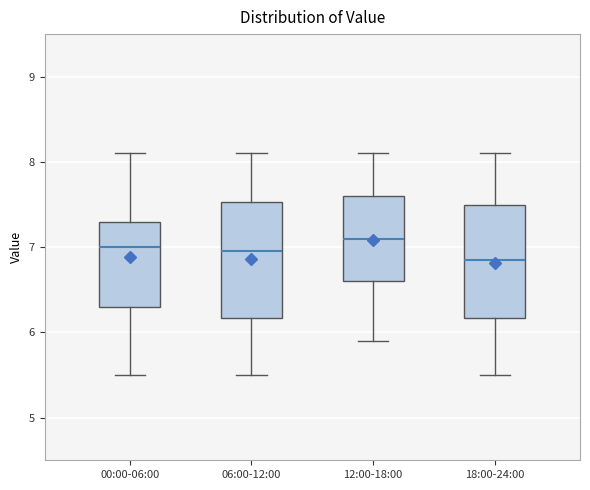

Where does the lower whisker of the box for 12:00-18:00 end on the y-axis? The values are not printed on the chart, so give them approximately, as read against the axis.

5.9